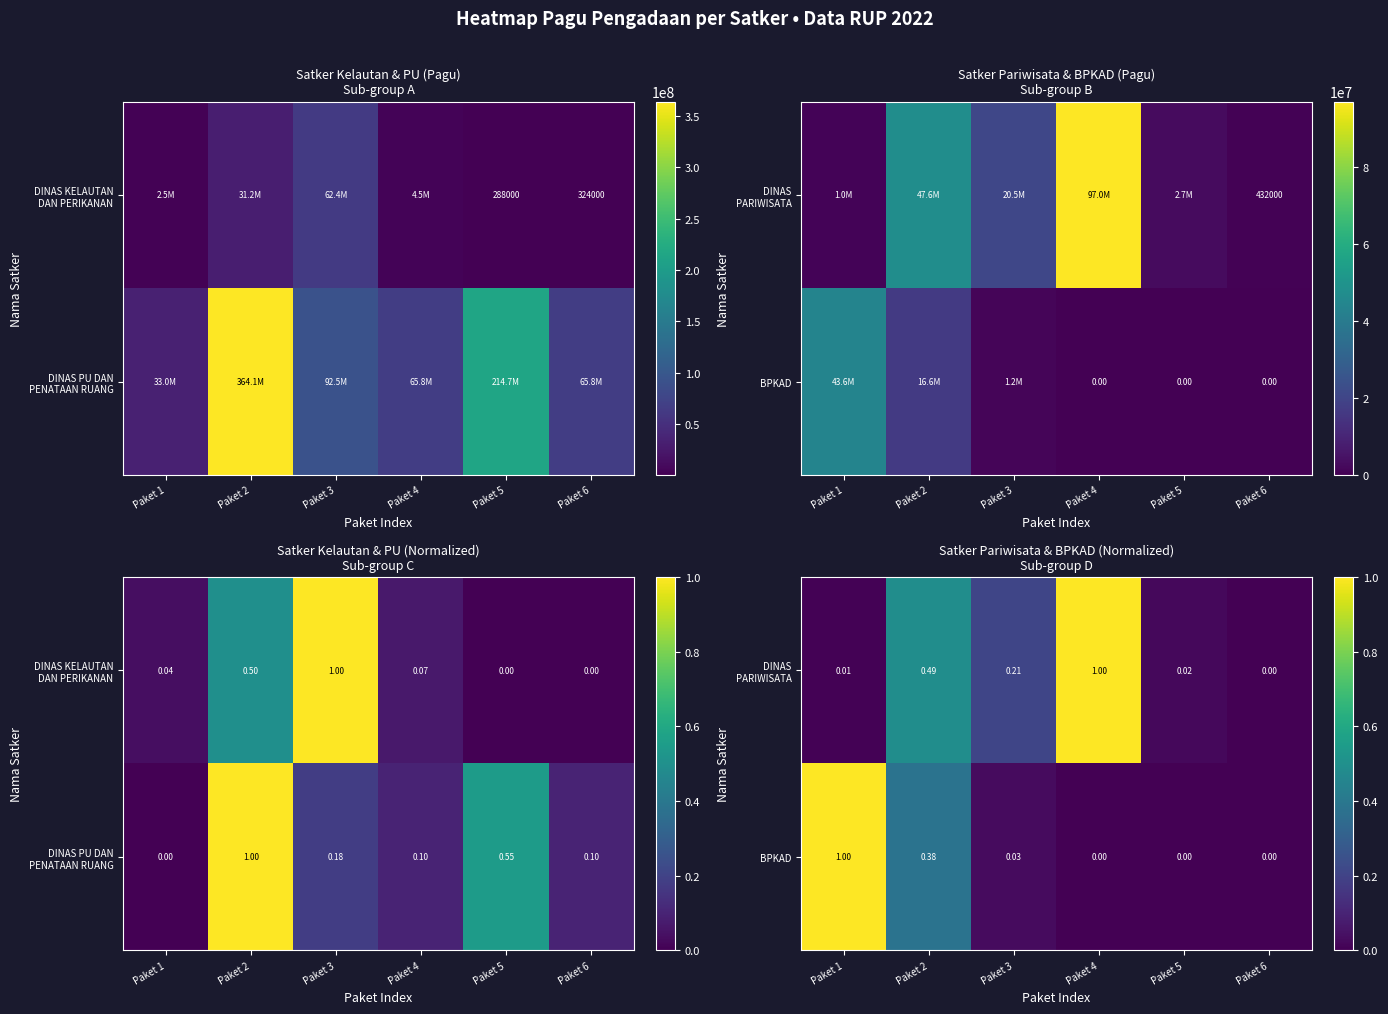

What is the sum of all BPKAD values?

1.4